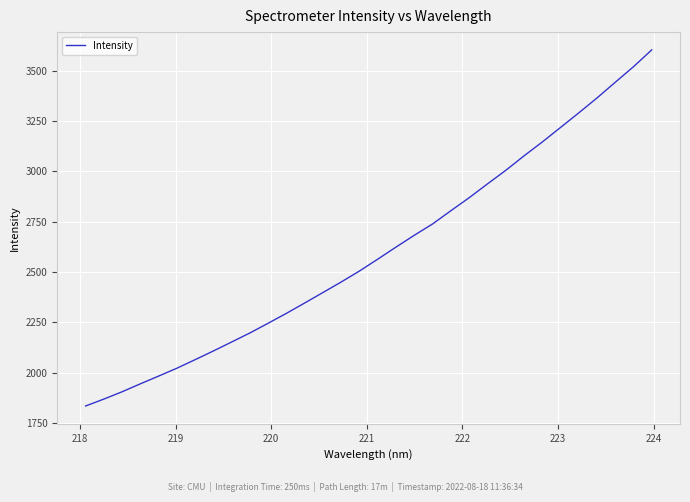

What is the smallest value displayed?

1833.5